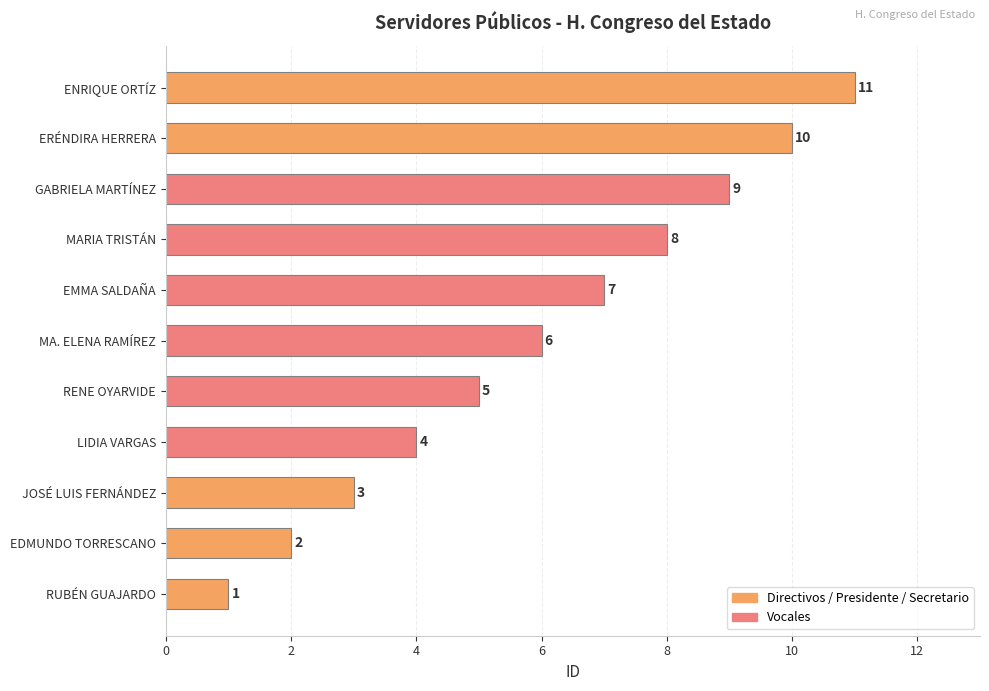

What is the difference between the maximum and minimum values?

10